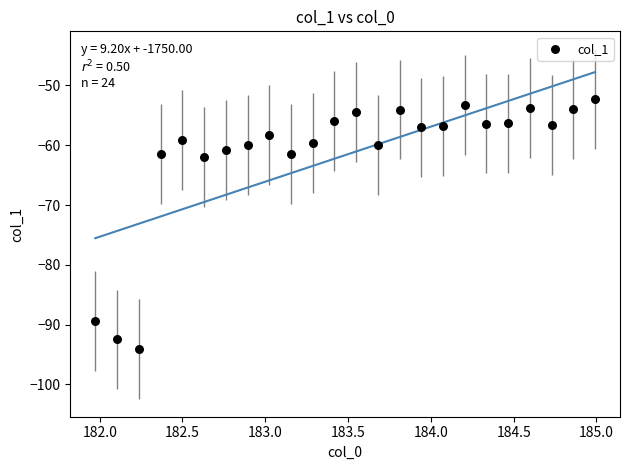

What is the range of X values (max minus min)?

3.0